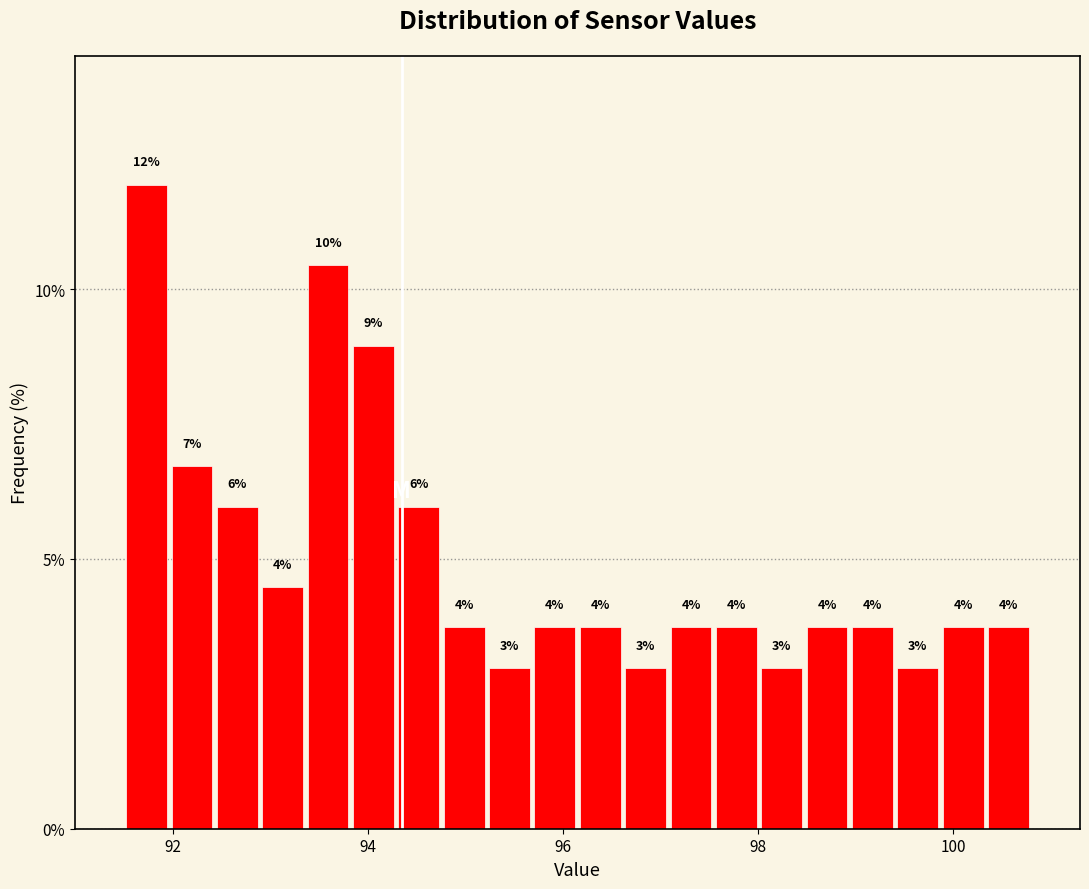

Read against the x-axis, roughly where is the centre of the tallest bar?

91.8